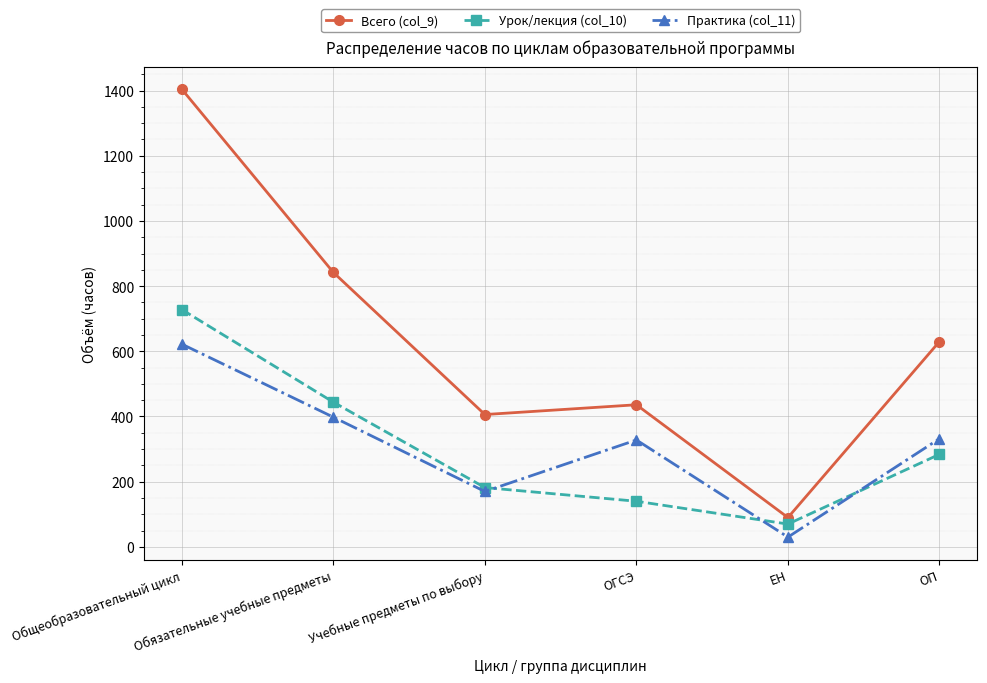

True or false: Практика (col_11) has more than 1 interior local peaks.

False